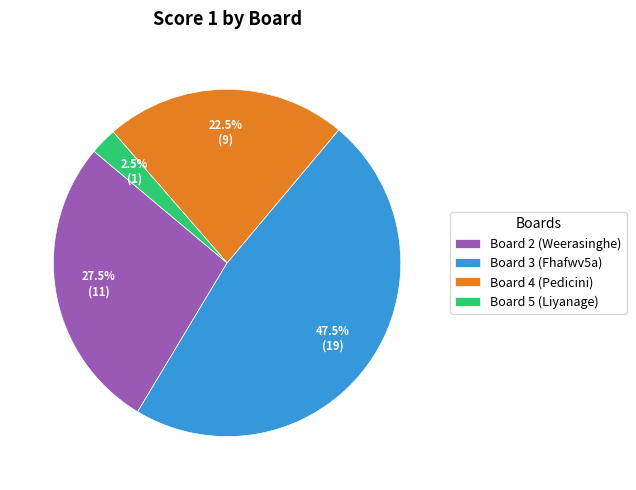

Does Board 3 (Fhafwv5a) account for over 50% of the chart?

No